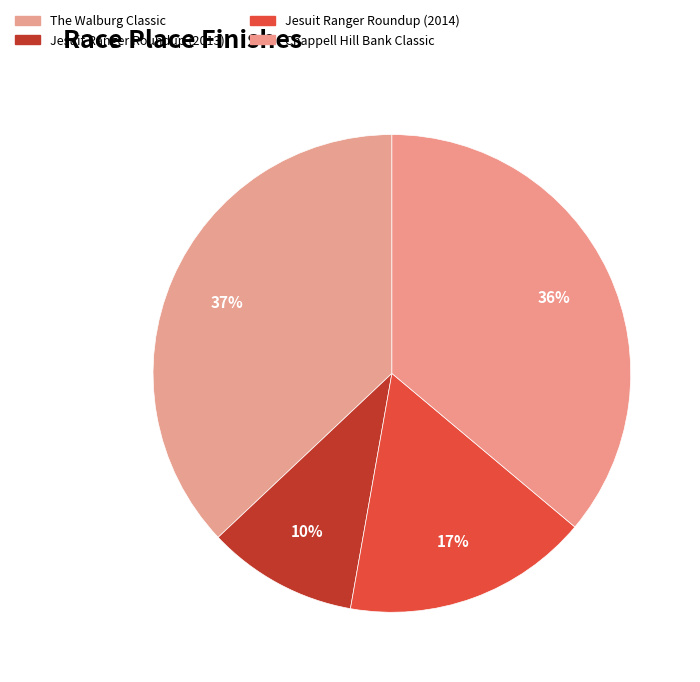

How many slices are in this pie chart?

4